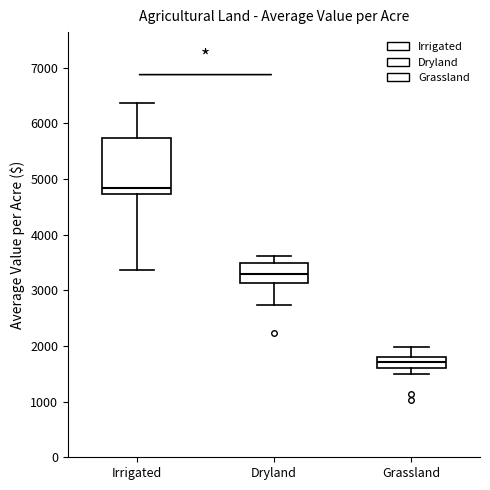

Where is the lower edge of the box for Irrigated on the y-axis? The values are not printed on the chart, so give them approximately, as read against the axis.

4700